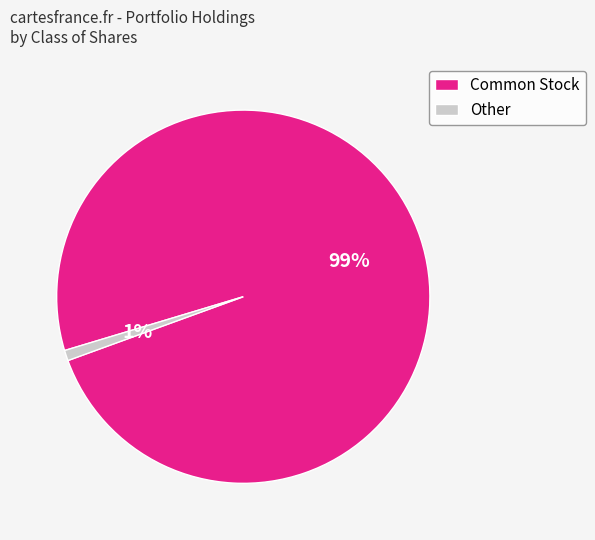

To the nearest percent, what is the difference between the largest and smallest slice percentages?

98%